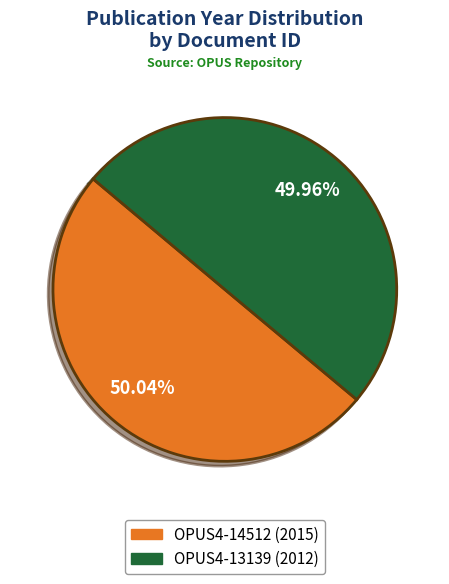

Approximately how many times larger is the value at OPUS4-14512 (2015) compared to OPUS4-13139 (2012)?

1.0